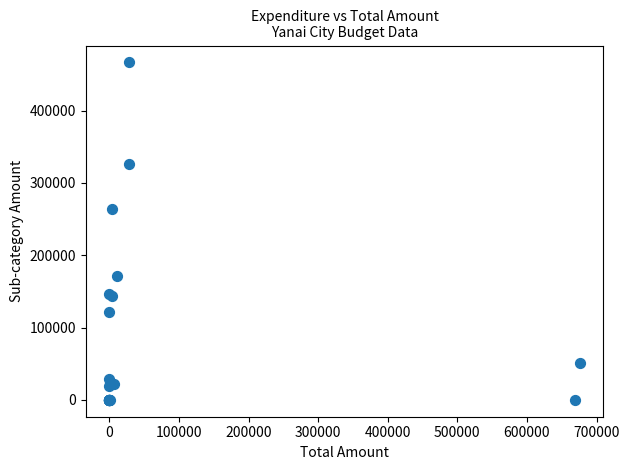

What Y value in the scatter plot is closest to 233362?

264410